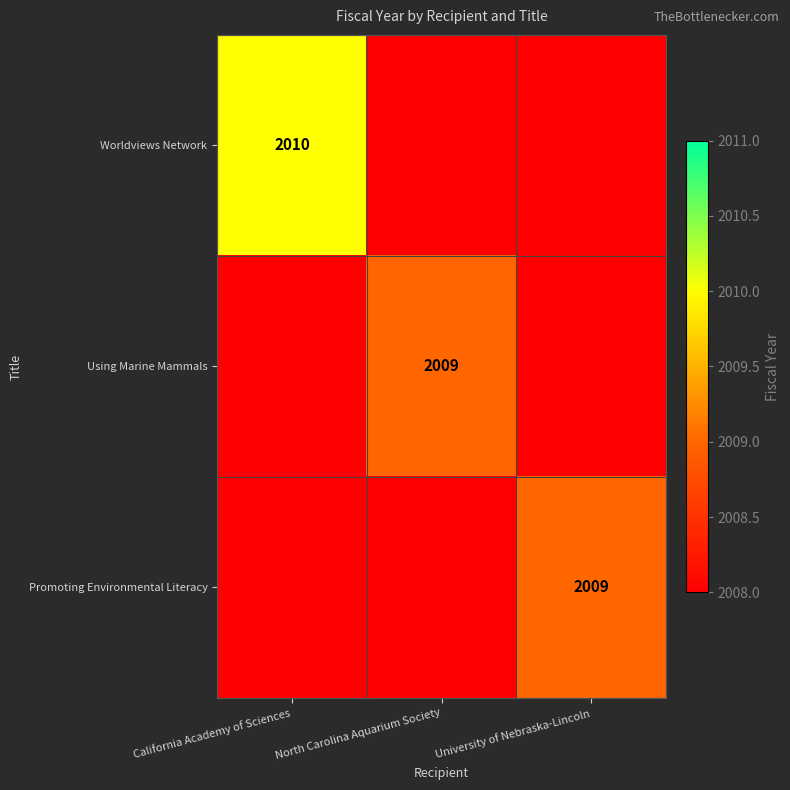

Is it true that Promoting Environmental Literacy equals 3261 at University of Nebraska-Lincoln?

False